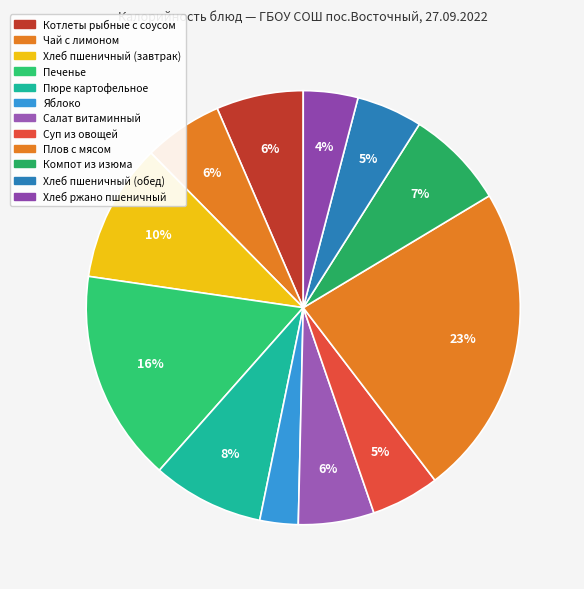

Does Яблоко represent more than half of the total?

No